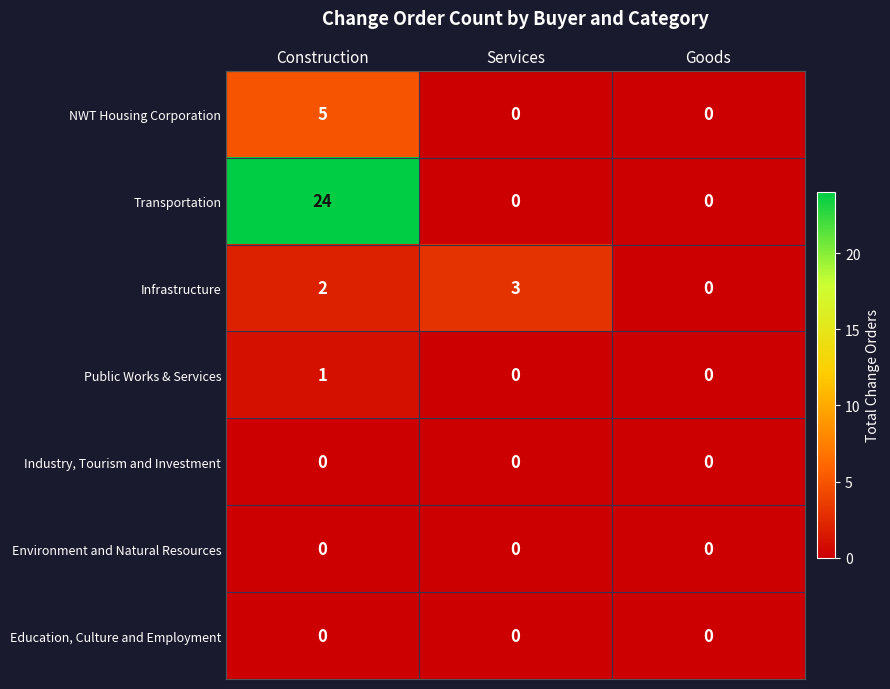

At which category does the chart reach its peak across all series?

Construction